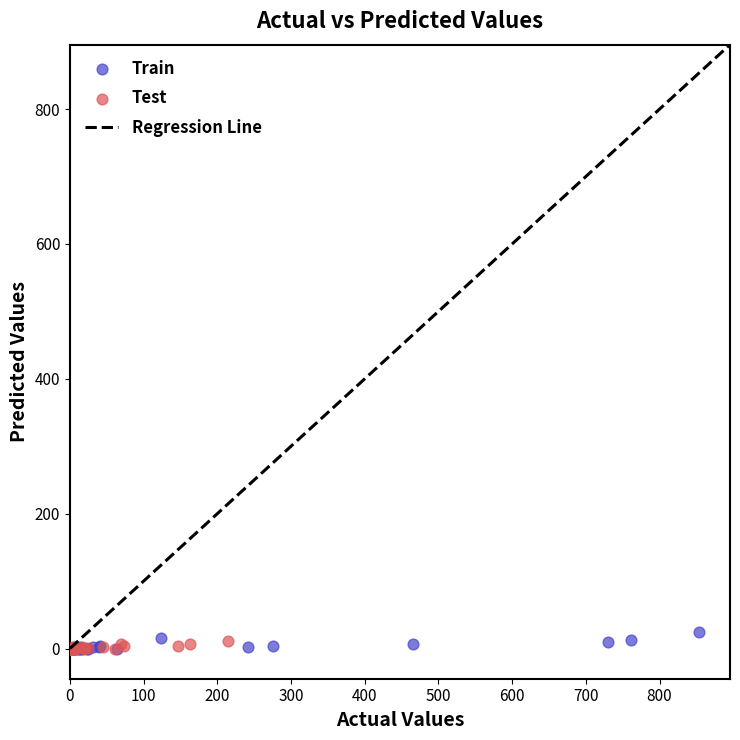

Which series reaches the maximum Y coordinate?

Train